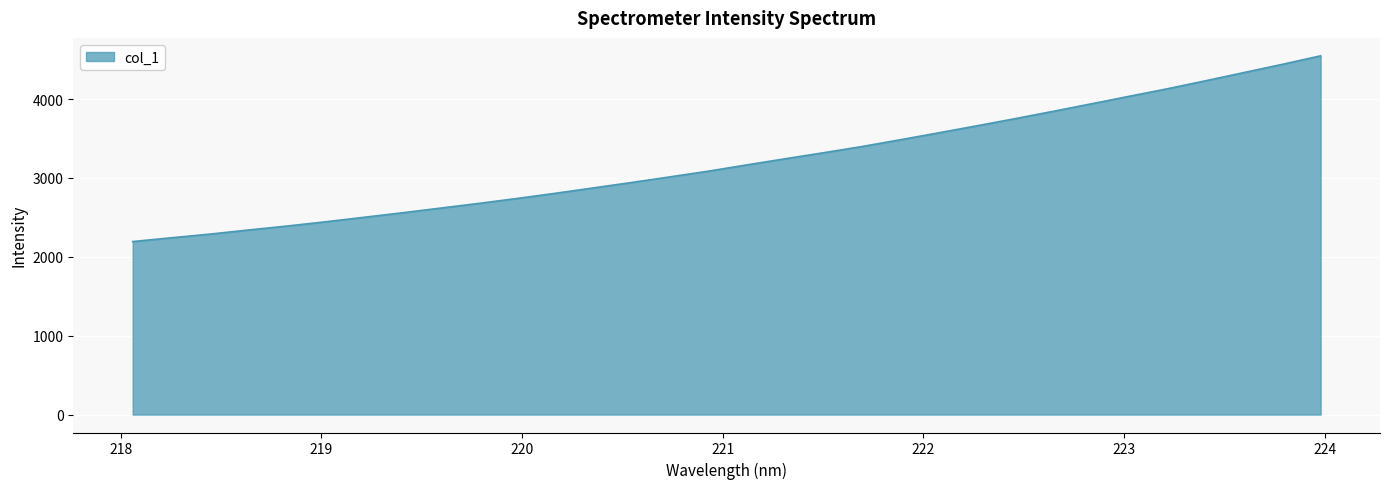

What is the smallest value displayed?

2193.6